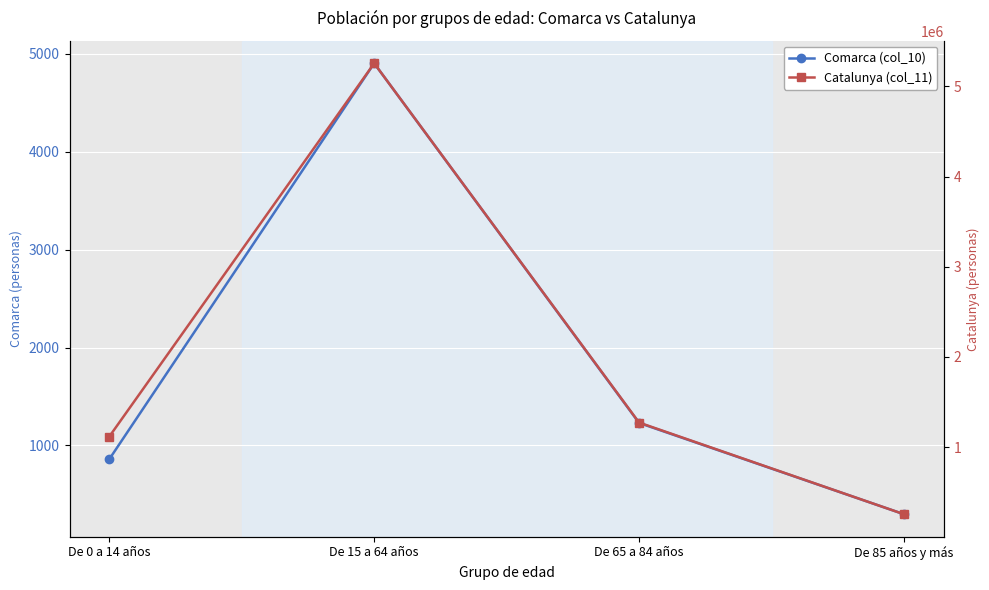

True or false: Comarca (col_10) has more than 0 points higher than both neighbors.

True